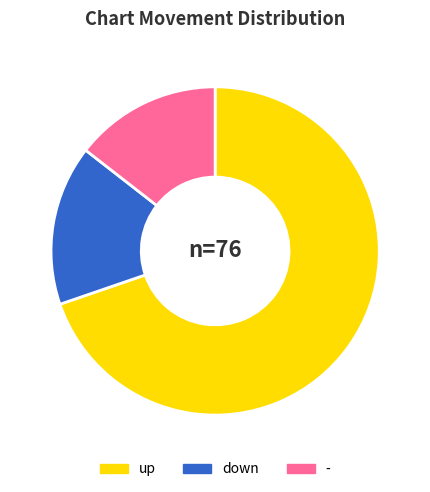

What is the largest slice in the pie chart?

up